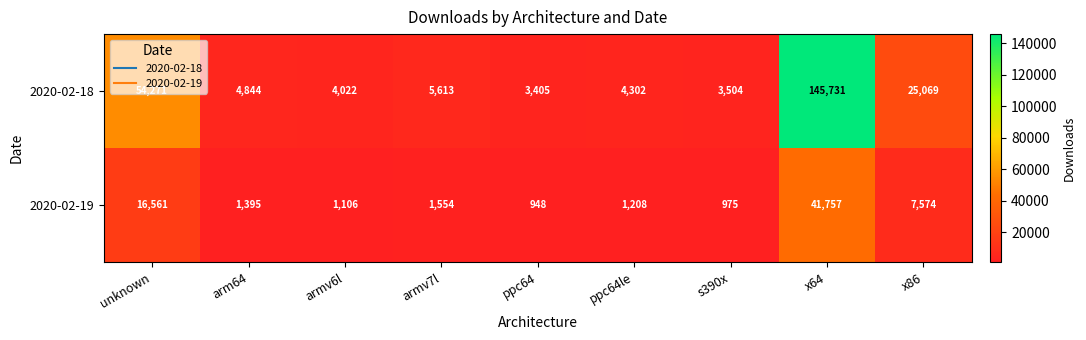

Rank the series by their maximum value, from highest to lowest.

2020-02-18, 2020-02-19